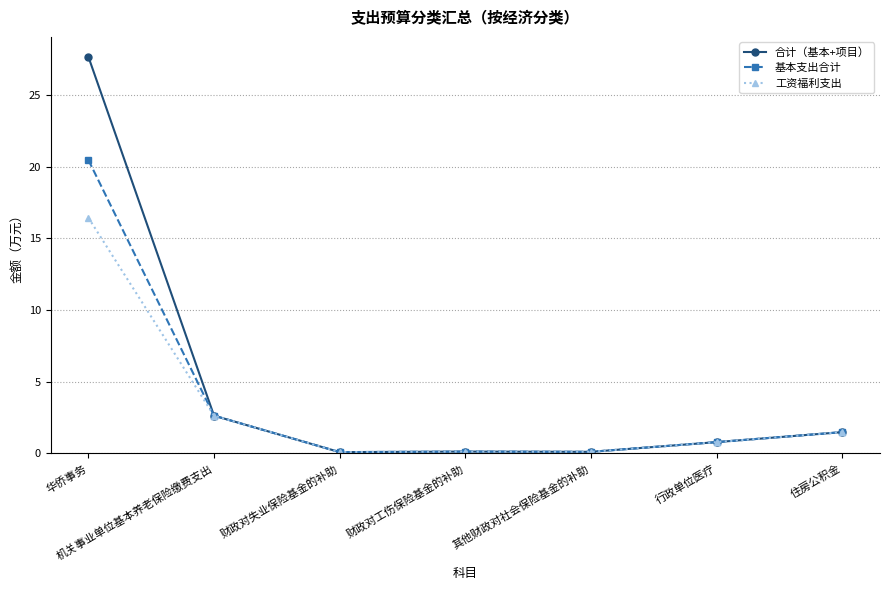

What is the maximum value for 基本支出合计?

20.5